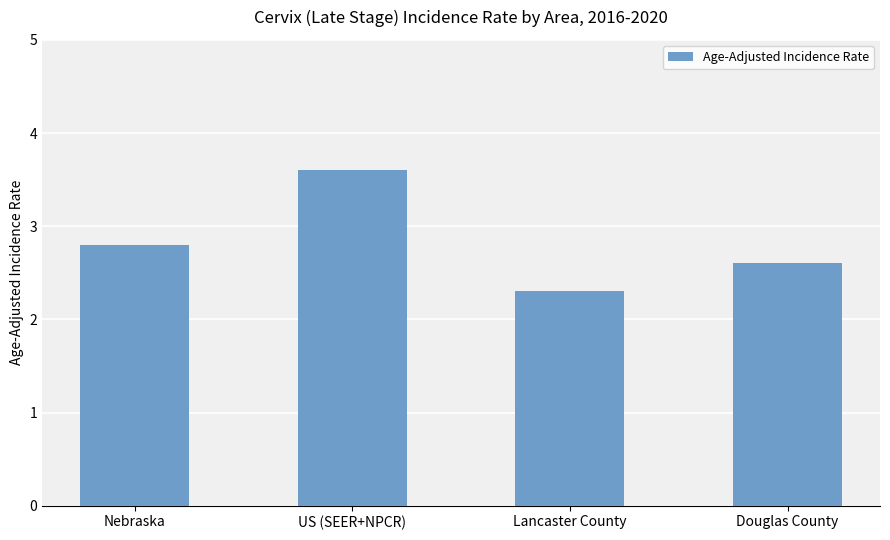

What is the value of the 1st bar from the left?

2.8